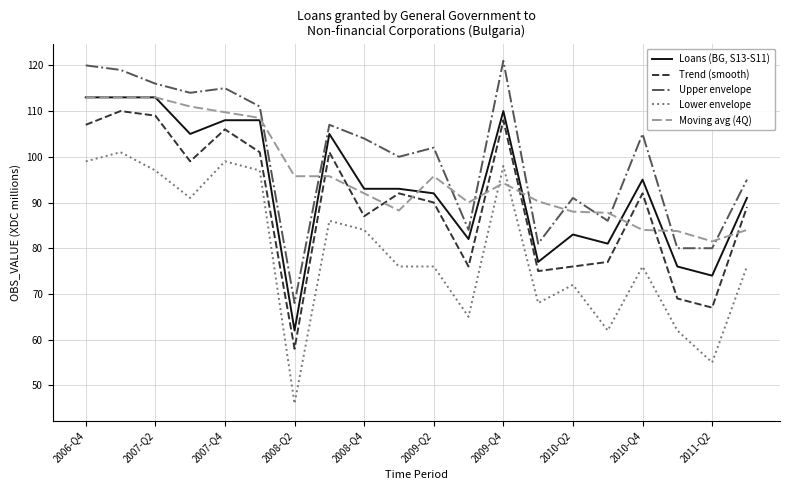

What is the lowest value of the Lower envelope series?

46.0